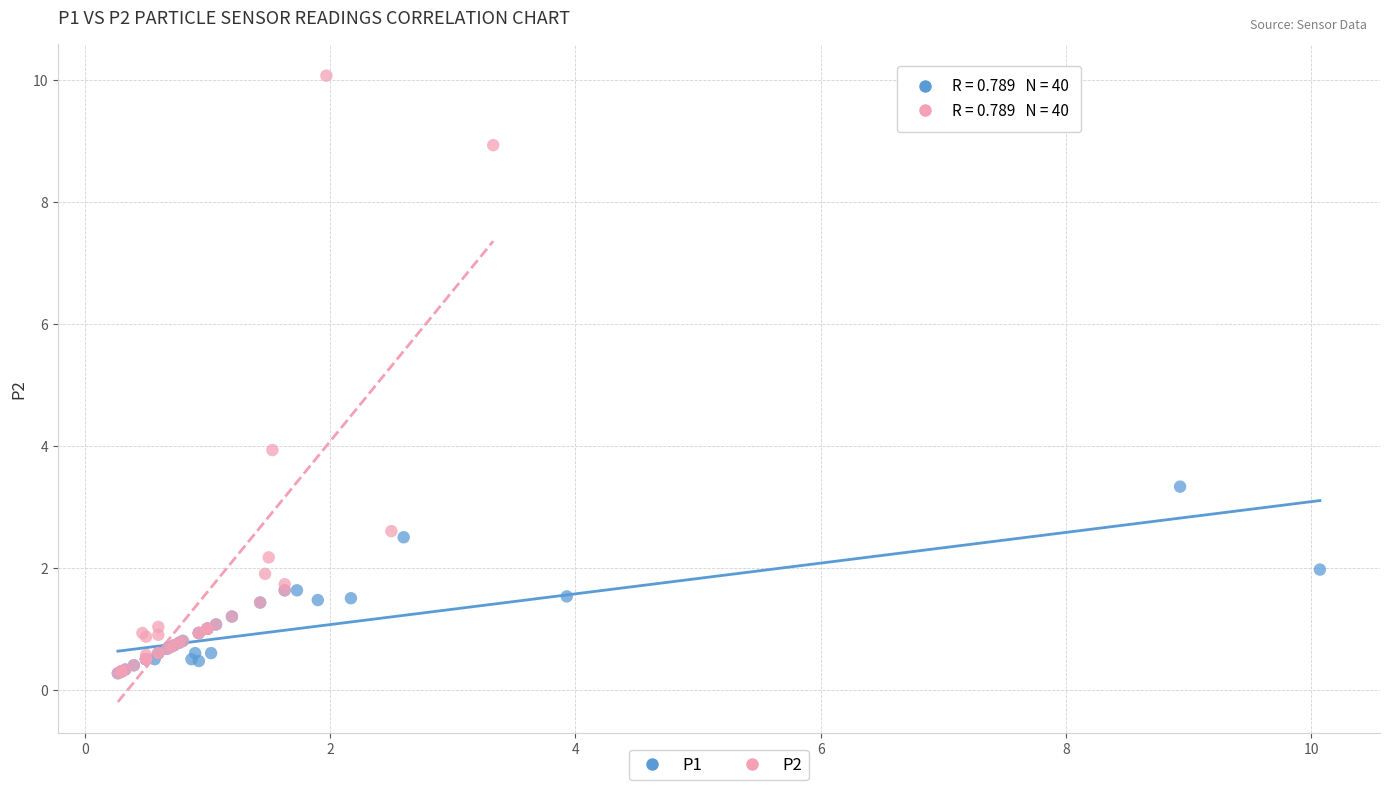

Which series has the widest spread of Y values?

P2